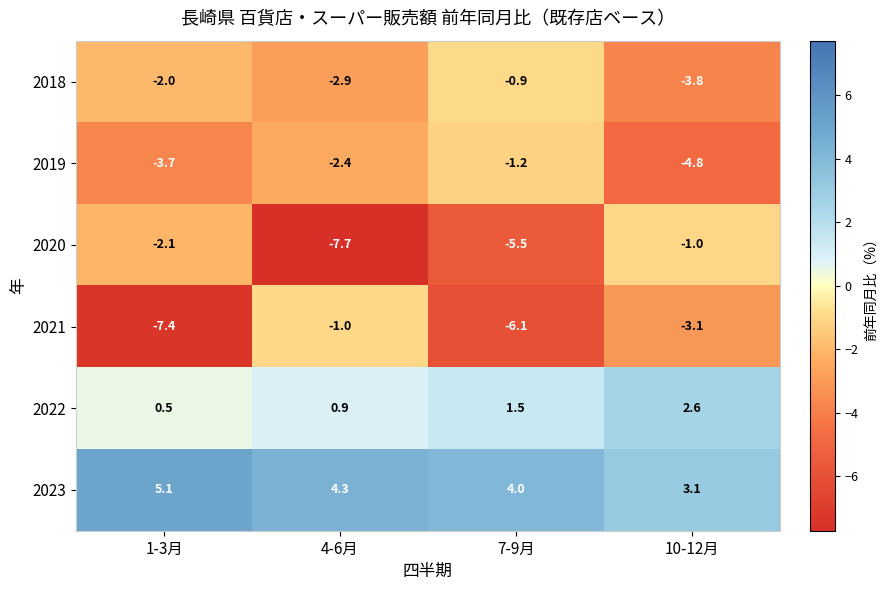

Read the 2023 value at 4-6月.

4.3